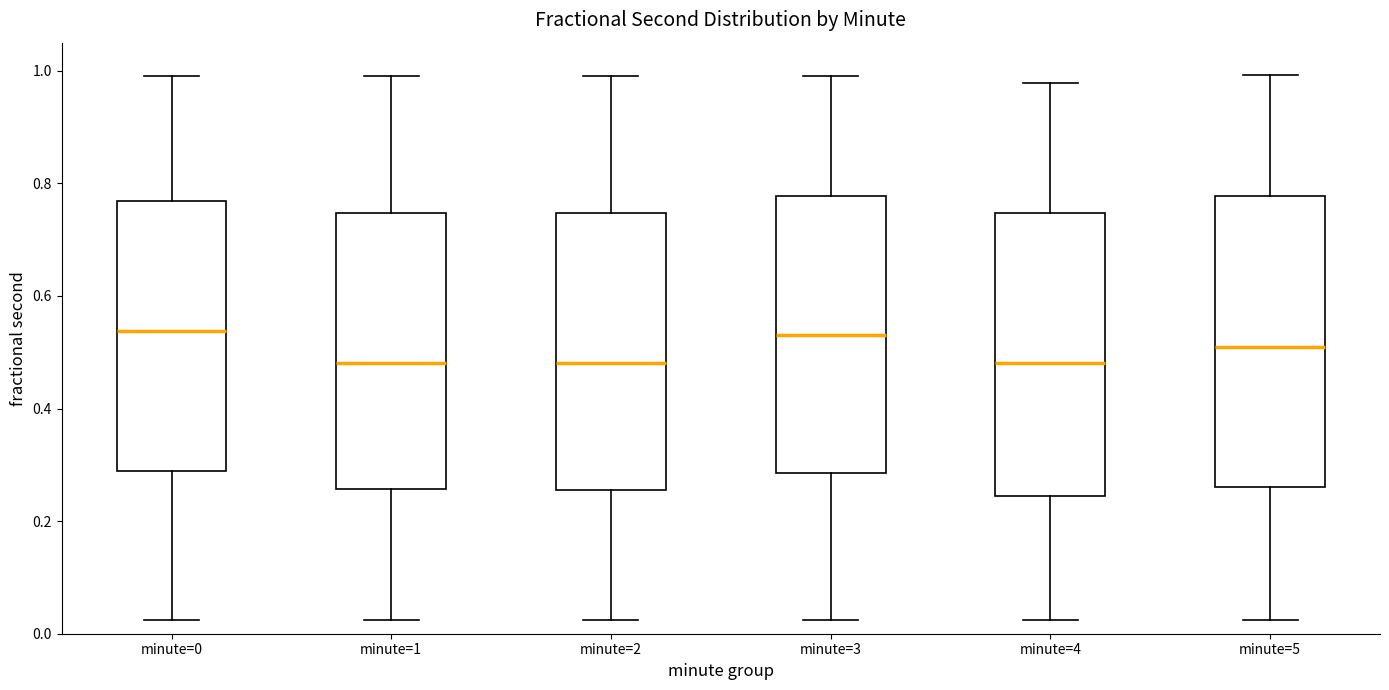

Reading left to right, read every box against the y-axis: the position of its median line, the range the box covers, and the ends of its whiskers. The values are not printed on the chart, so give them approximately, as read against the axis.

minute=0: median 0.54, box 0.28 to 0.76, whiskers 0.02 to 1.00
minute=1: median 0.48, box 0.26 to 0.74, whiskers 0.02 to 1.00
minute=2: median 0.48, box 0.26 to 0.74, whiskers 0.02 to 1.00
minute=3: median 0.54, box 0.28 to 0.78, whiskers 0.02 to 1.00
minute=4: median 0.48, box 0.24 to 0.74, whiskers 0.02 to 0.98
minute=5: median 0.50, box 0.26 to 0.78, whiskers 0.02 to 1.00